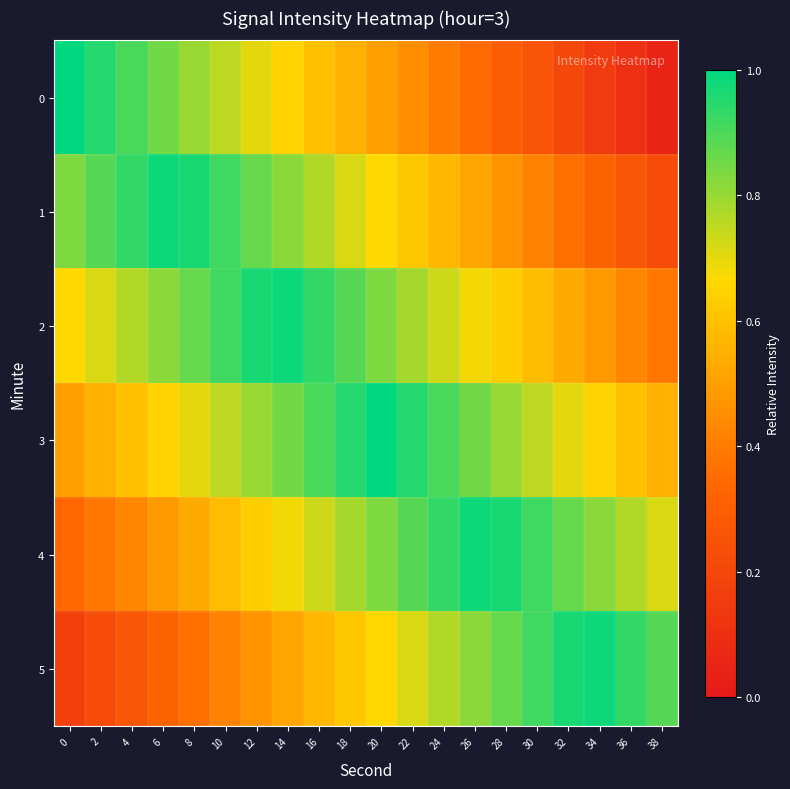

Between 14 and 30, which series saw the biggest shift?

2